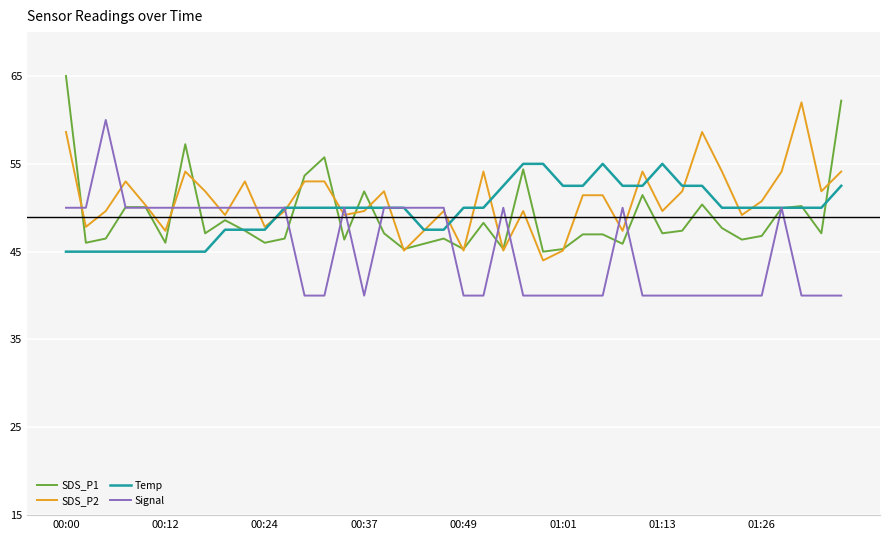

What is the minimum value for Signal?

40.0